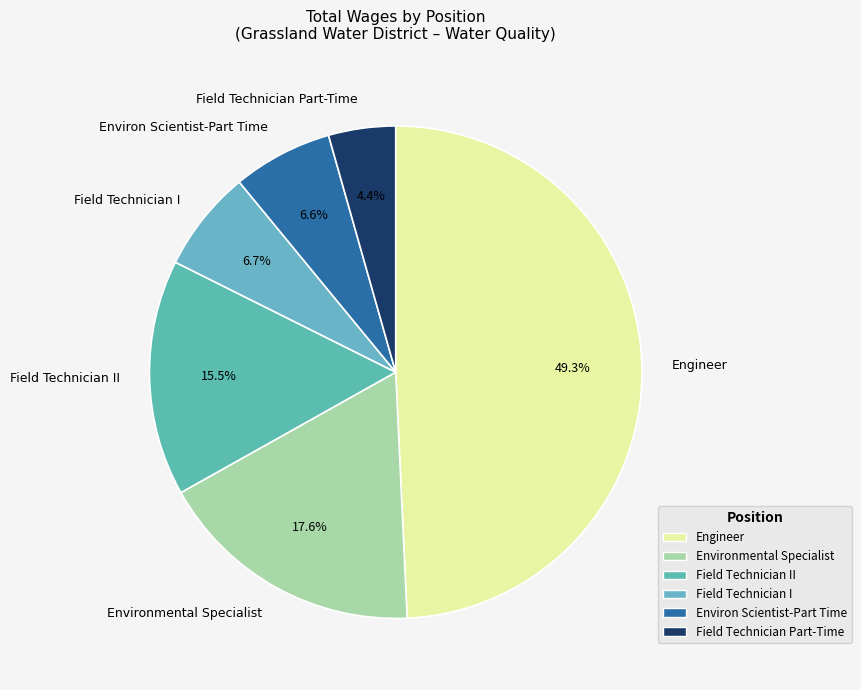

Does Field Technician Part-Time represent more than half of the total?

No